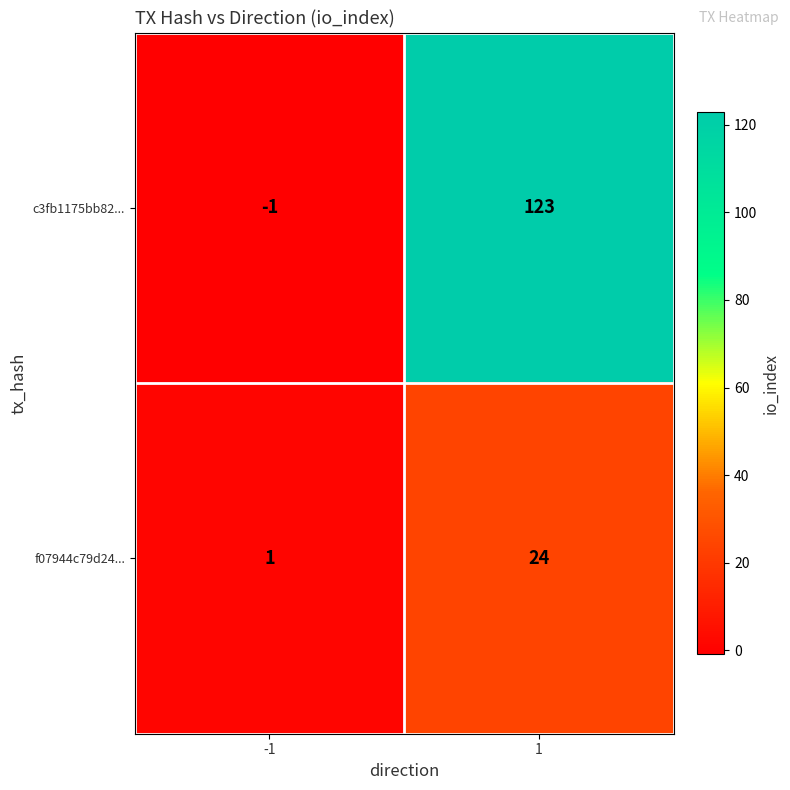

What is the smallest value displayed?

-1